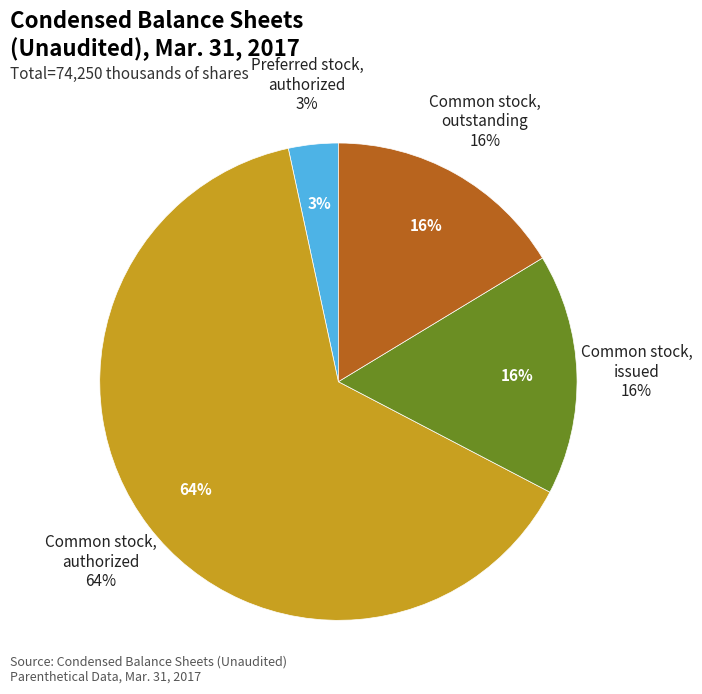

Is there any slice that represents more than half of the pie?

Yes